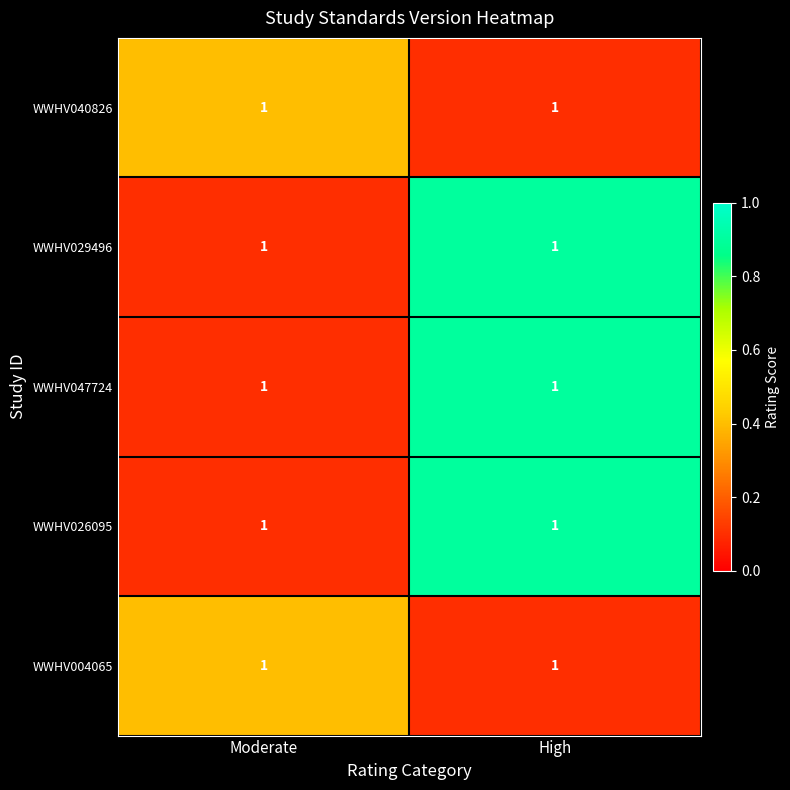

What is the sum of all WWHV040826 values?

0.5